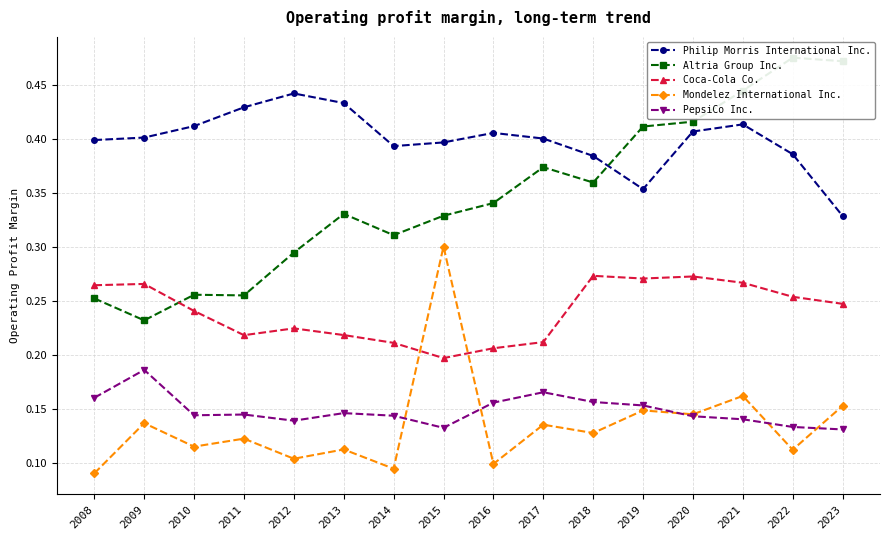

At which category does PepsiCo Inc. reach its first local peak?

2009